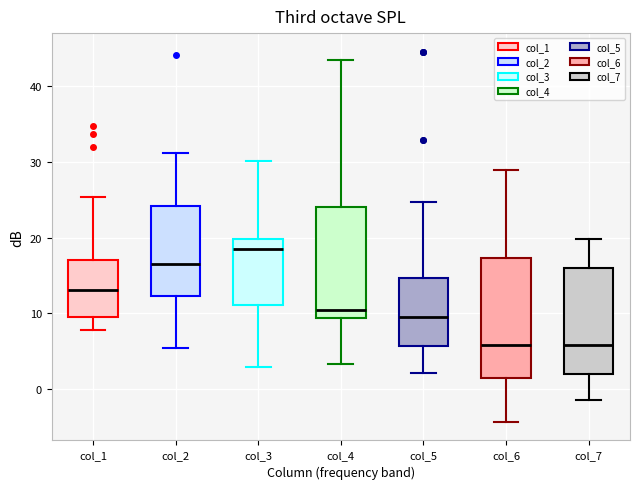

Where is the lower edge of the box for col_5 on the y-axis? The values are not printed on the chart, so give them approximately, as read against the axis.

6